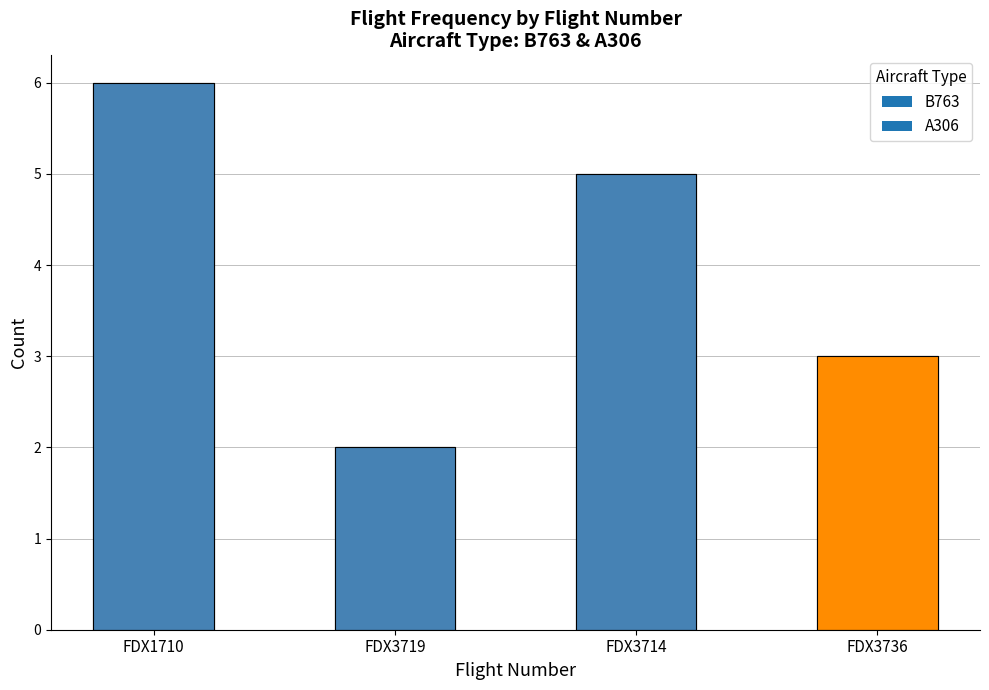

What is the sum of all FDX3736 values?

3